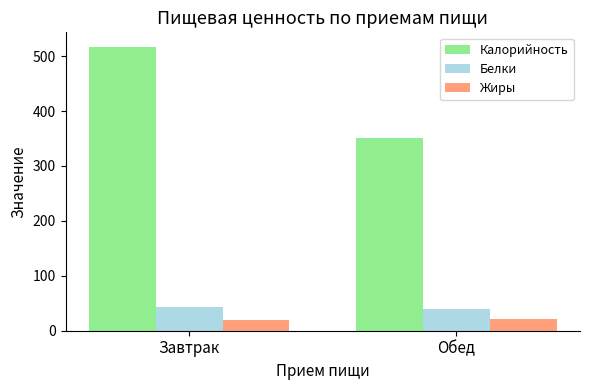

Which series changed the most between Завтрак and Обед?

Калорийность